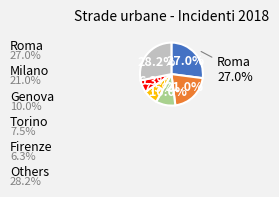

Is it true that Roma is 38% of the pie?

False